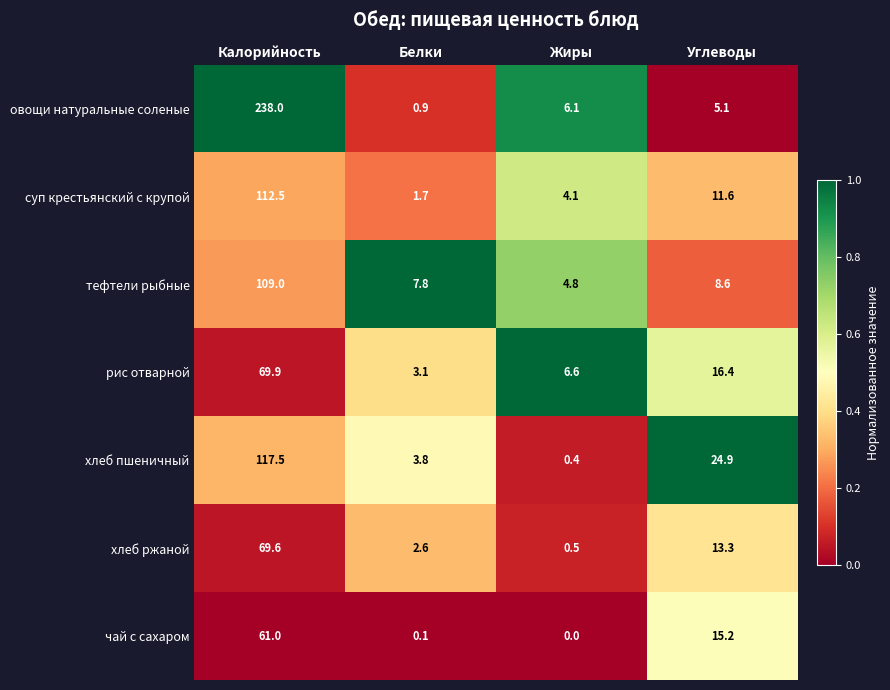

Which series changed the most between Белки and Углеводы?

хлеб пшеничный